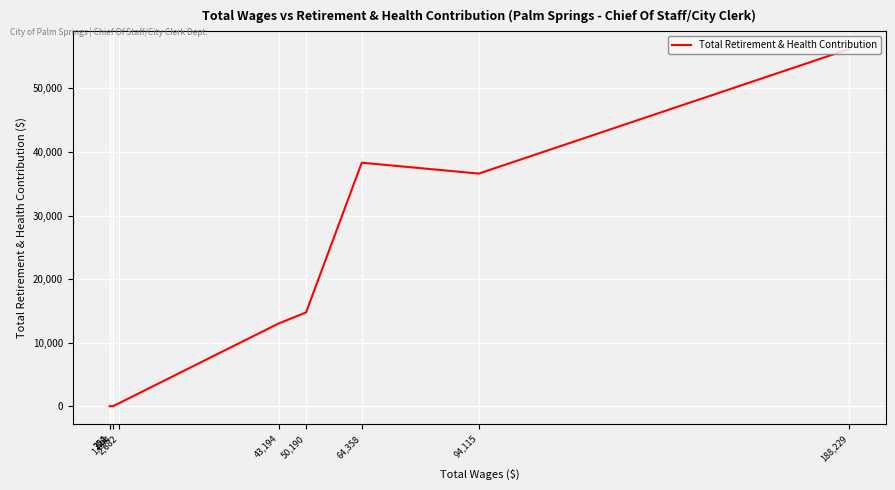

True or false: there are more than 0 points higher than both neighbors.

True